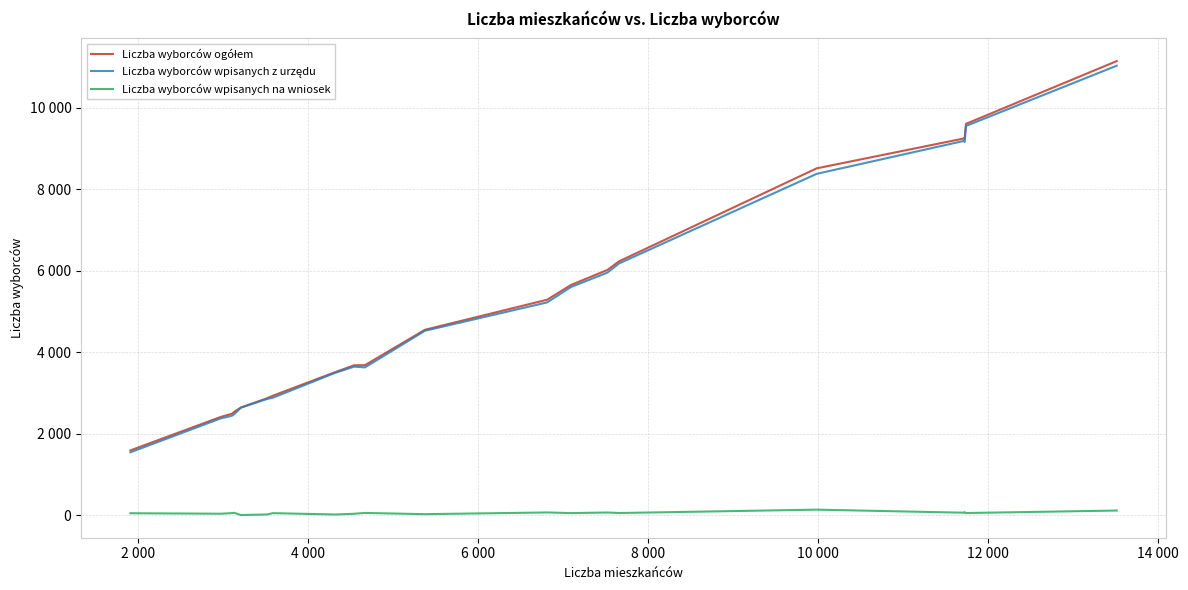

Does the chart have visible grid lines?

Yes